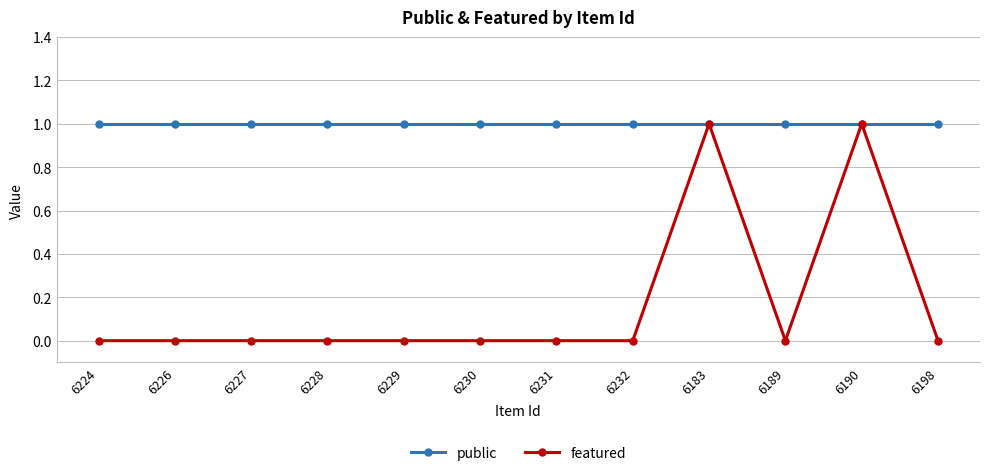

List the series in order of their overall mean, highest first.

public, featured